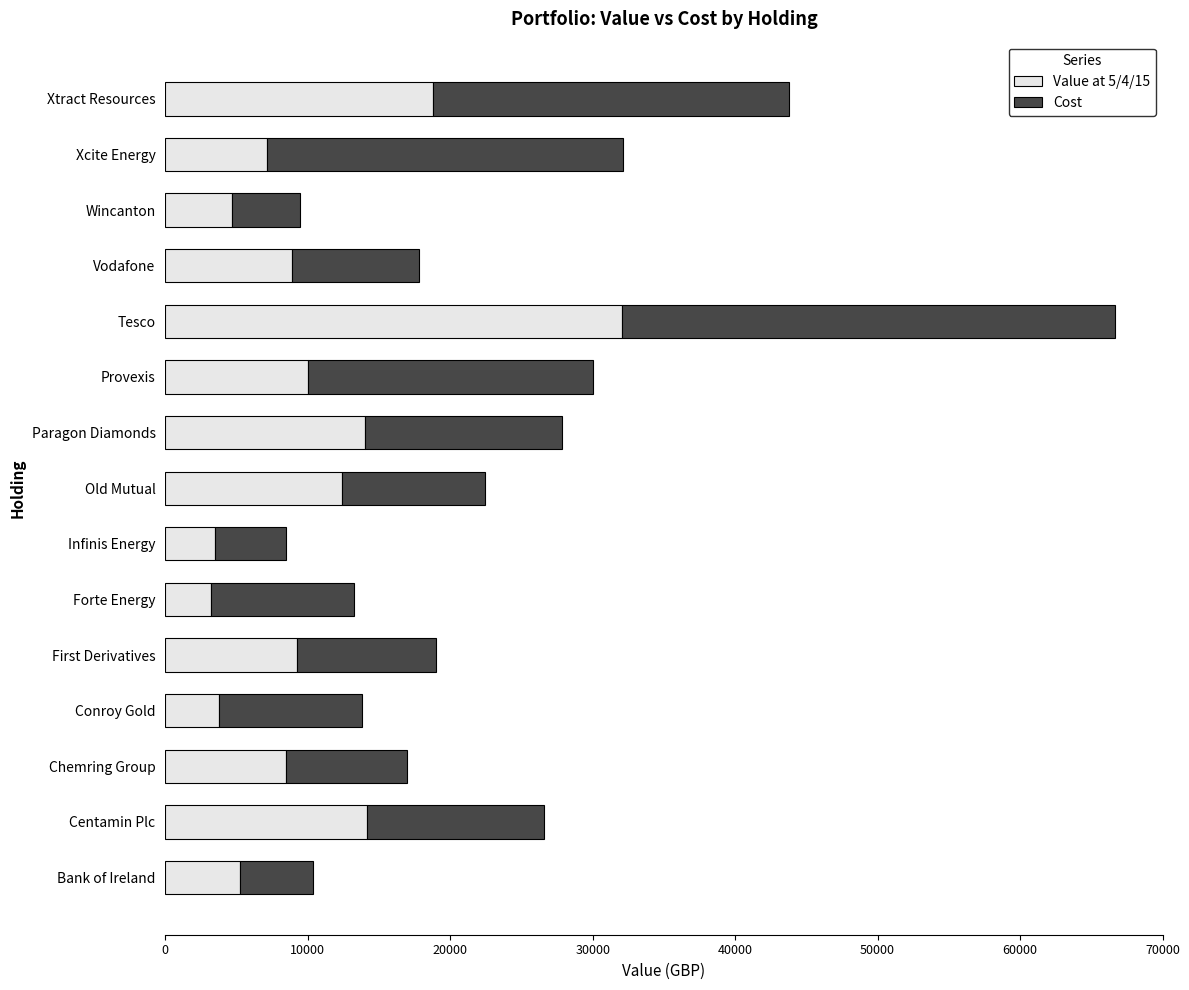

How many values in the Value at 5/4/15 series are below 8888?

7